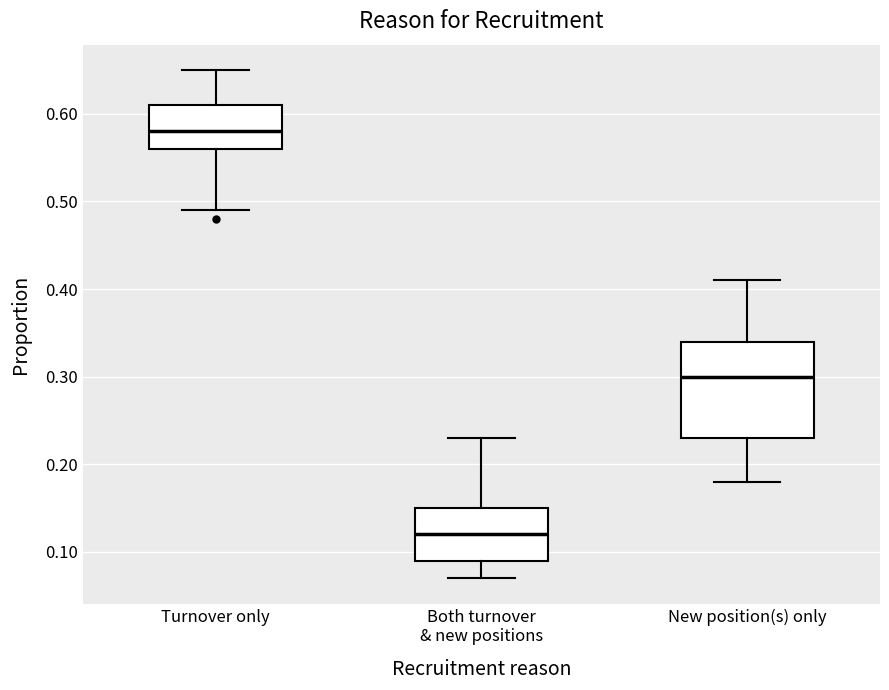

Where is the lower edge of the box for Both turnover & new positions on the y-axis? The values are not printed on the chart, so give them approximately, as read against the axis.

0.09